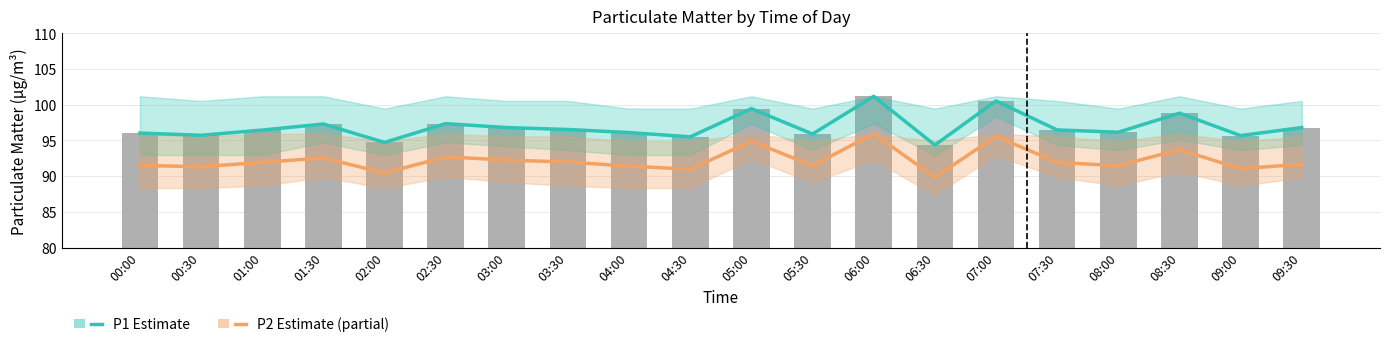

What is the label of the 9th bar from the right?

05:30